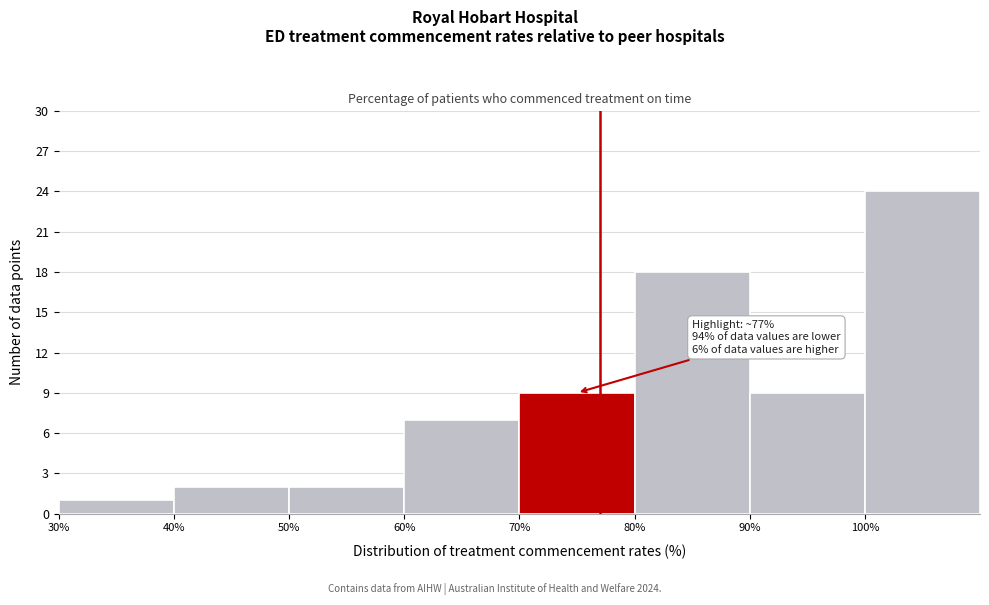

Which range on the x-axis has the tallest bar?

100 to 110